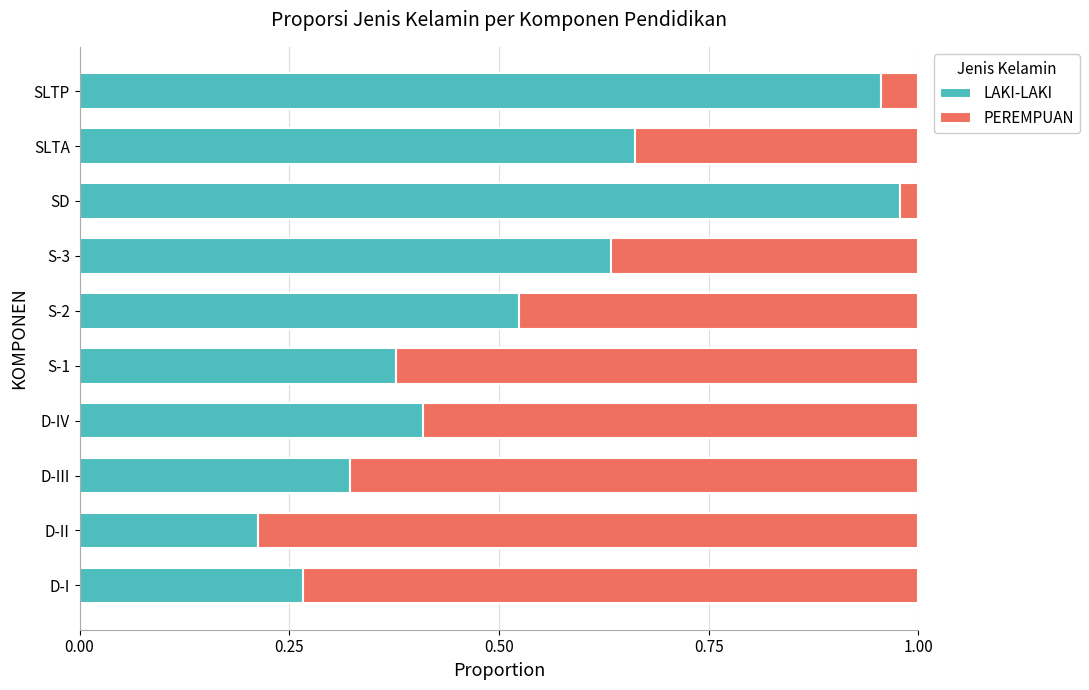

Which category has the highest value in the LAKI-LAKI series?

SD